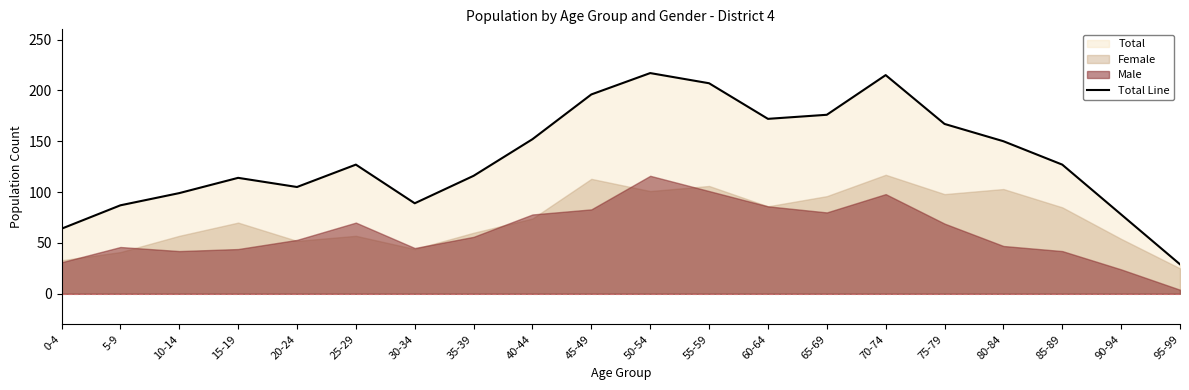

Rank the categories by value from highest to lowest.

50-54, 70-74, 55-59, 45-49, 65-69, 60-64, 75-79, 40-44, 80-84, 25-29, 85-89, 35-39, 15-19, 20-24, 10-14, 30-34, 5-9, 90-94, 0-4, 95-99